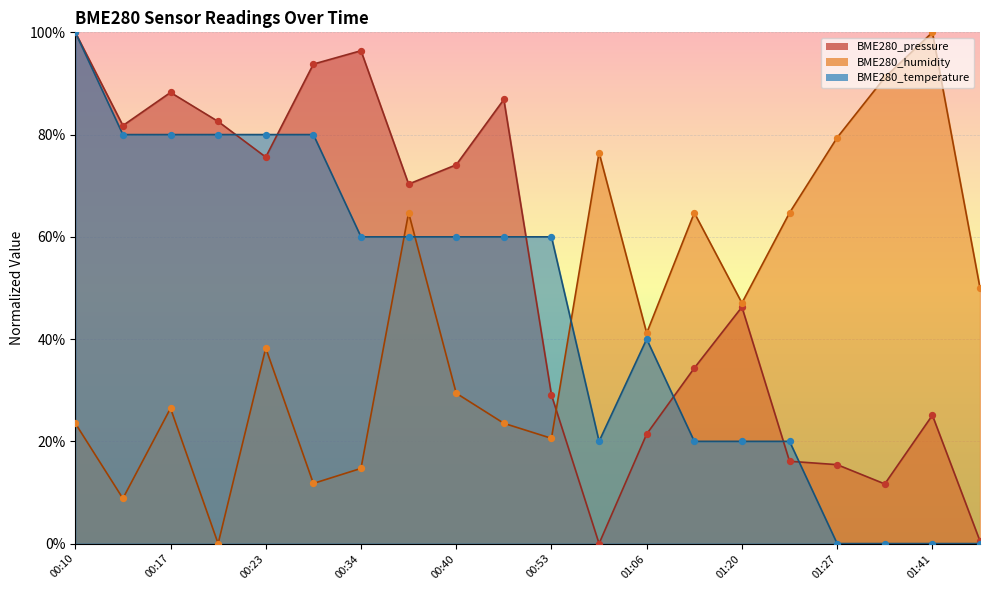

Which series has the largest total across all categories?

BME280_pressure